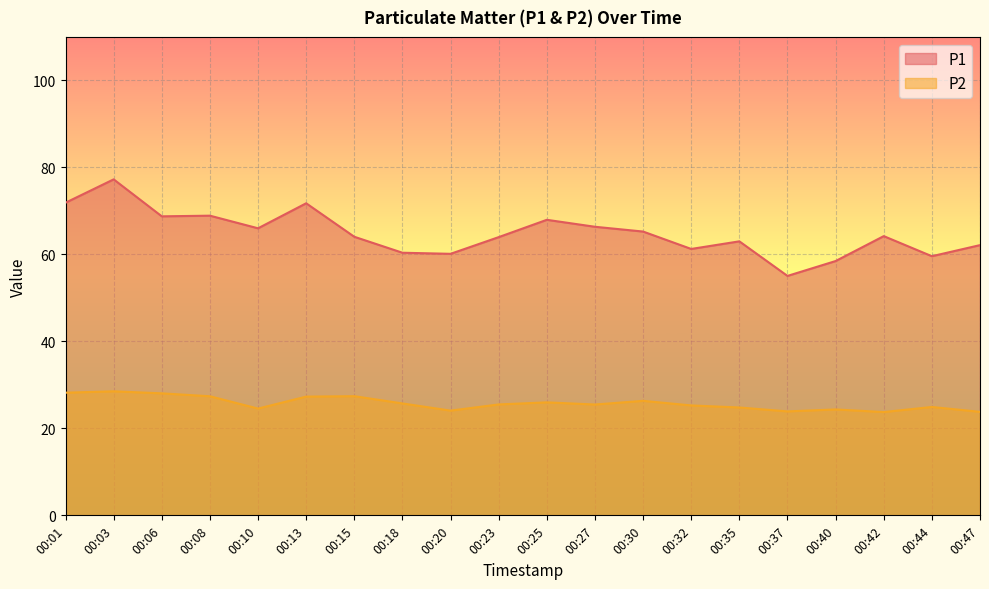

Between 00:27 and 00:30, which series saw the biggest shift?

P1